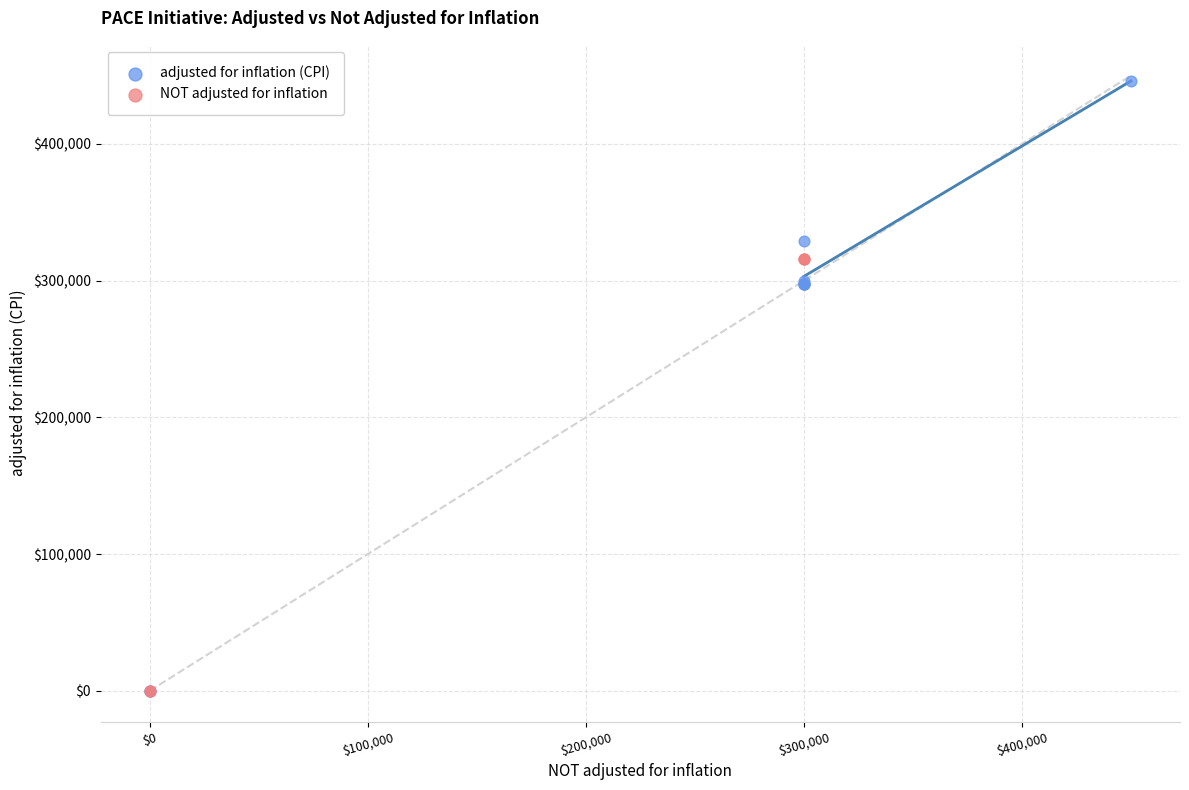

Which series has the largest Y range (max minus min)?

adjusted for inflation (CPI)